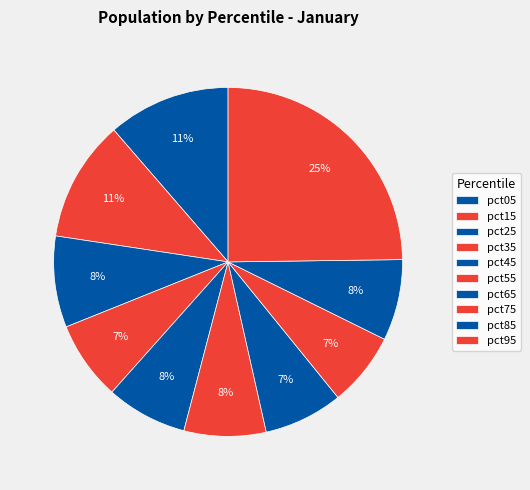

Rank the categories by value from lowest to highest.

pct75, pct65, pct35, pct45, pct85, pct55, pct25, pct15, pct05, pct95